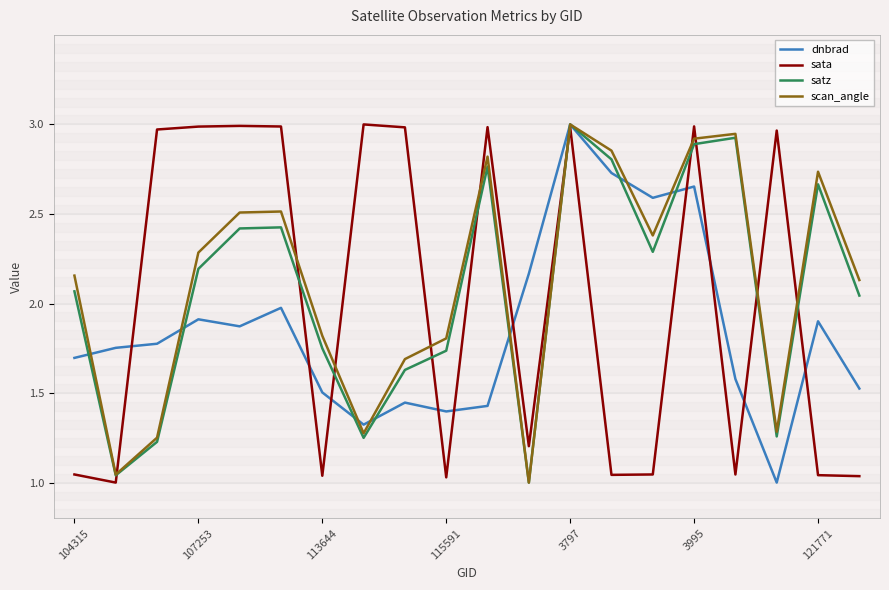

What are all the series names shown in the legend?

dnbrad, sata, satz, scan_angle